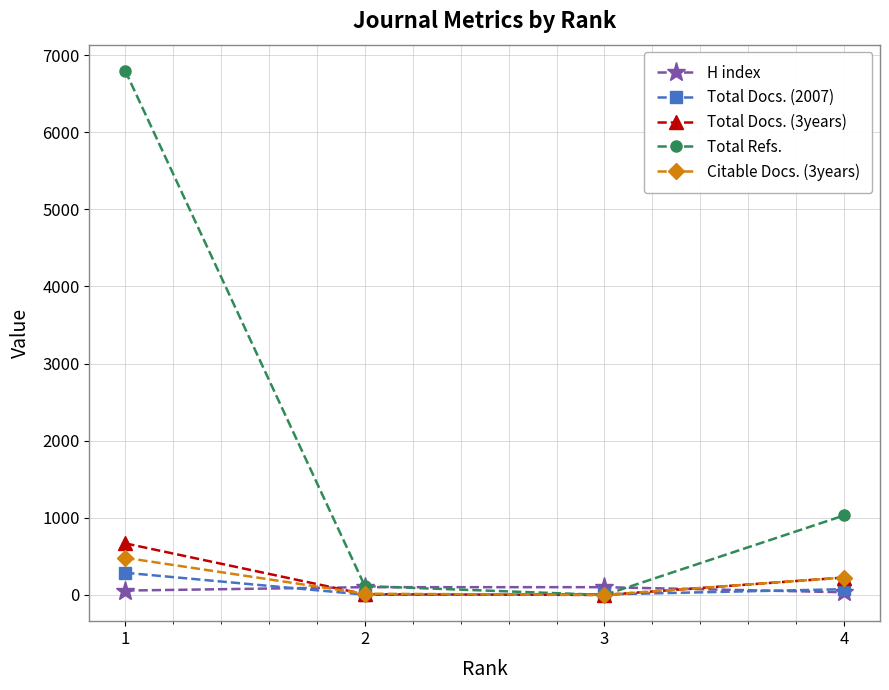

What is the highest value of the Total Refs. series?

6796